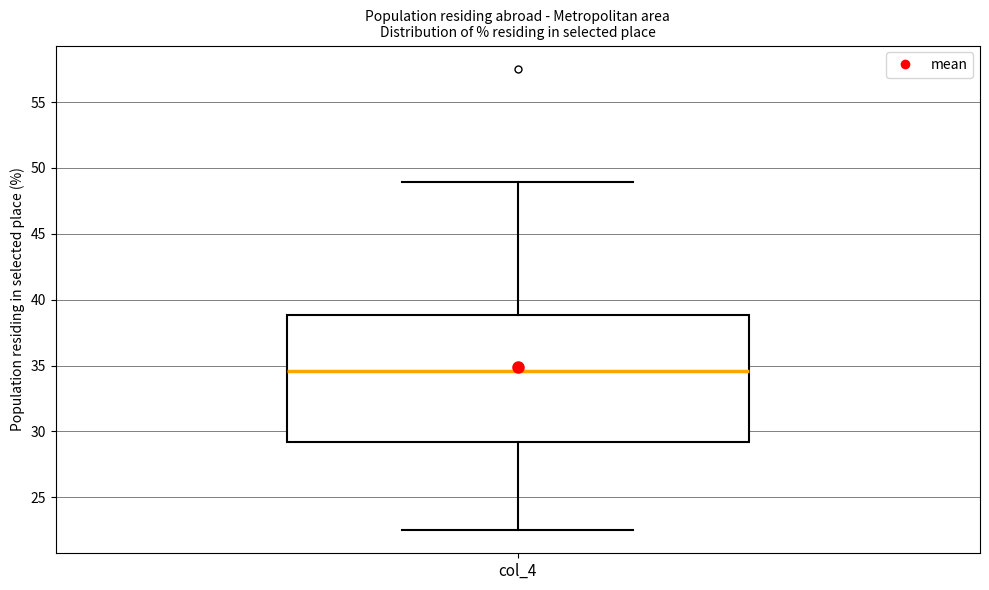

Where does the lower whisker of the box for col_4 end on the y-axis? The values are not printed on the chart, so give them approximately, as read against the axis.

22.5